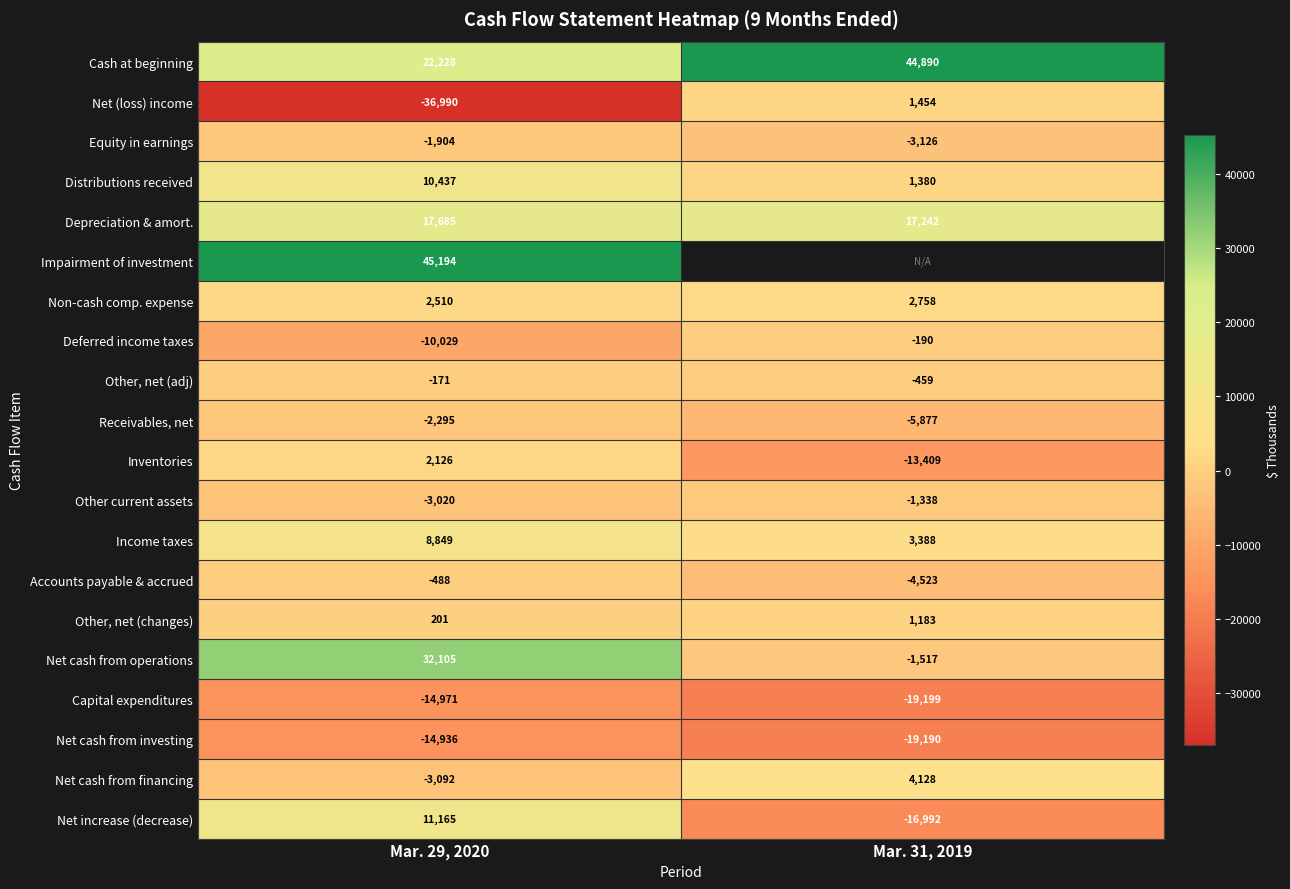

List the labels in order of Cash at beginning value, largest first.

Mar. 31, 2019, Mar. 29, 2020